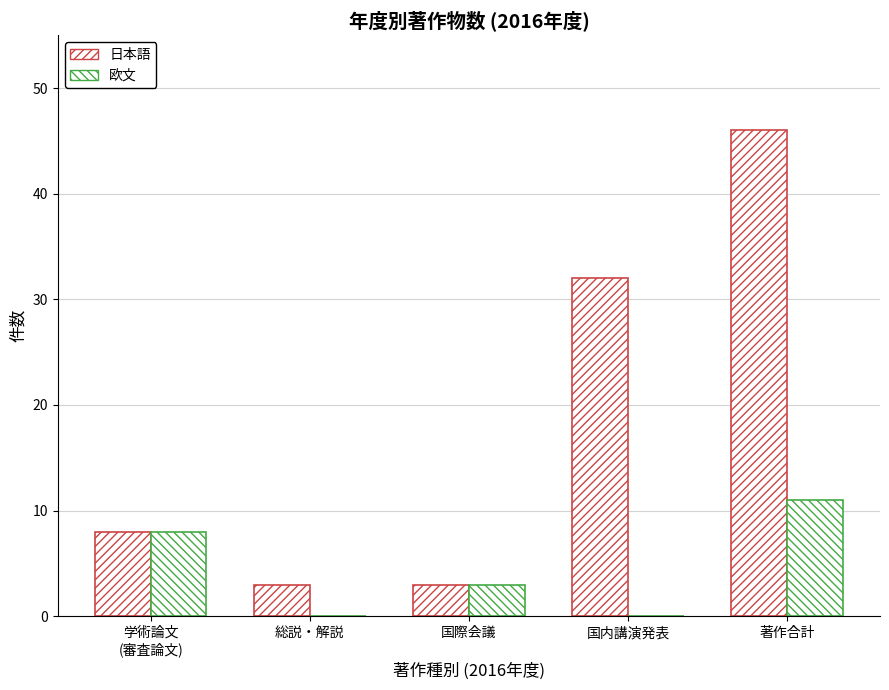

How many series are shown in this chart?

2